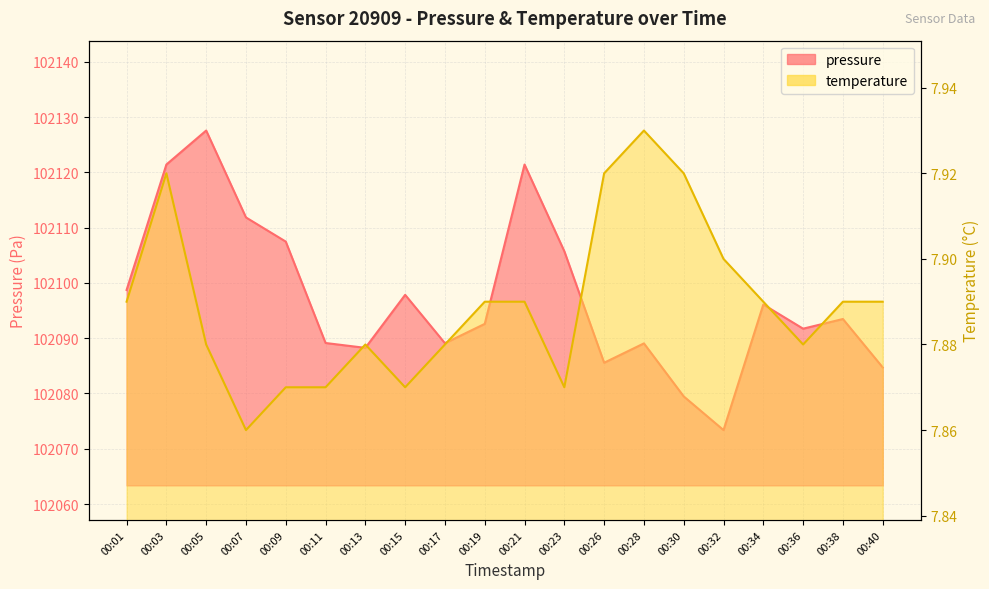

What is the minimum value for temperature?

7.9